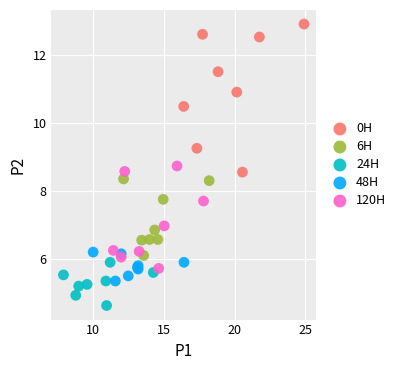

Which series has the largest Y range (max minus min)?

0H